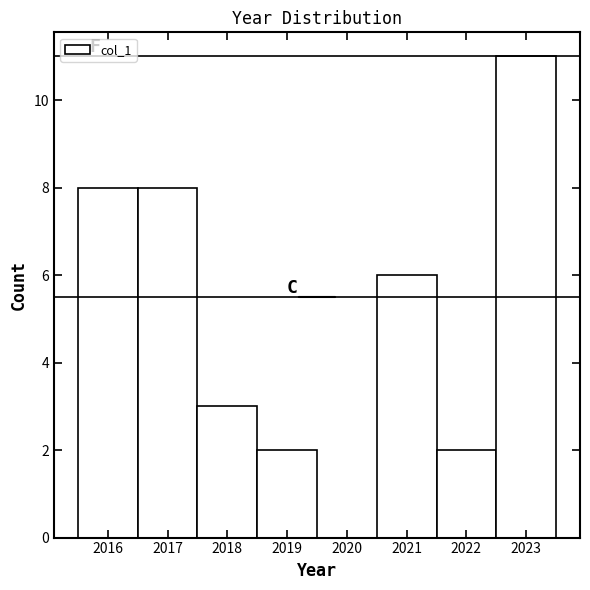

Reading left to right, list every bar in this chart as the range it spans on the x-axis followed by its height. The values are not printed on the chart, so give them approximately, as read against the axis.

2015.5 to 2016.5: 8
2016.5 to 2017.5: 8
2017.5 to 2018.5: 3
2018.5 to 2019.5: 2
2019.5 to 2020.5: 0
2020.5 to 2021.5: 6
2021.5 to 2022.5: 2
2022.5 to 2023.5: 11